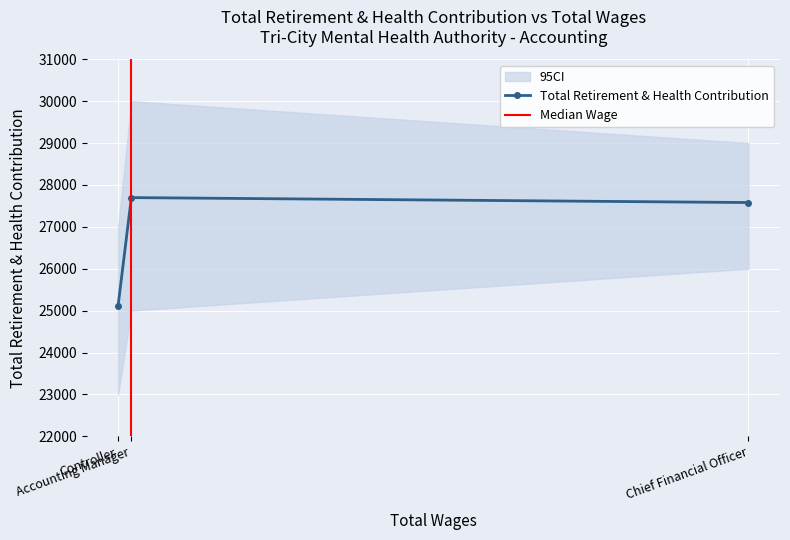

List the labels in order of value, smallest first.

Controller, Chief Financial Officer, Accounting Manager